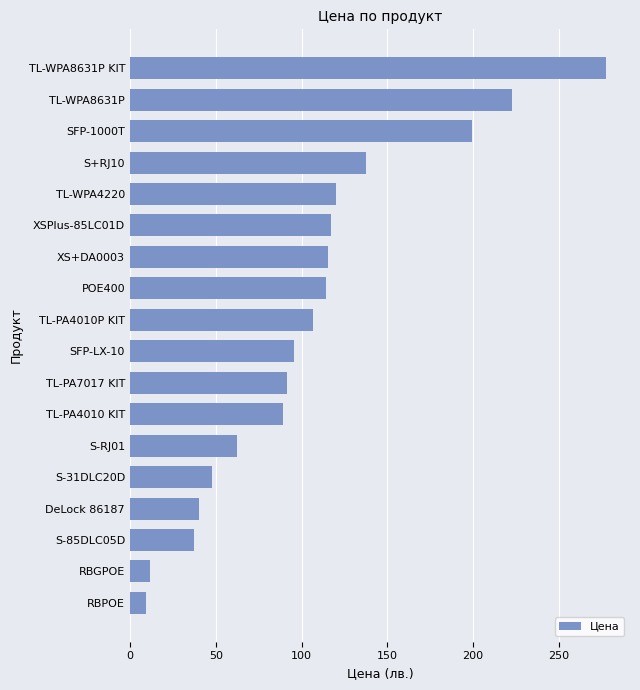

What is the sum of the values at TL-PA4010P KIT and SFP-1000T?

305.9